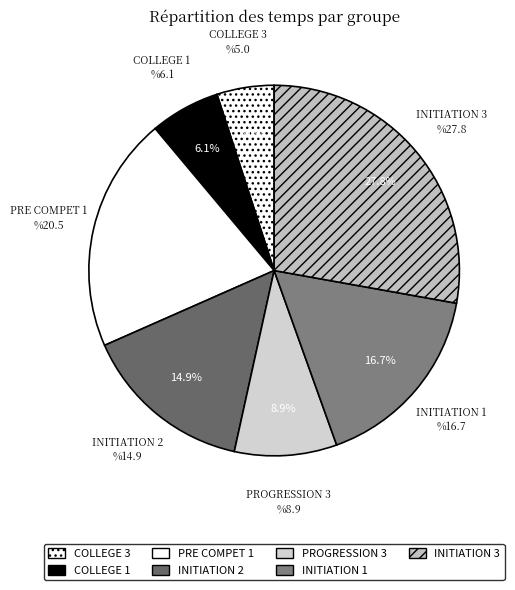

To the nearest percent, what percentage of the pie is COLLEGE 3?

5%